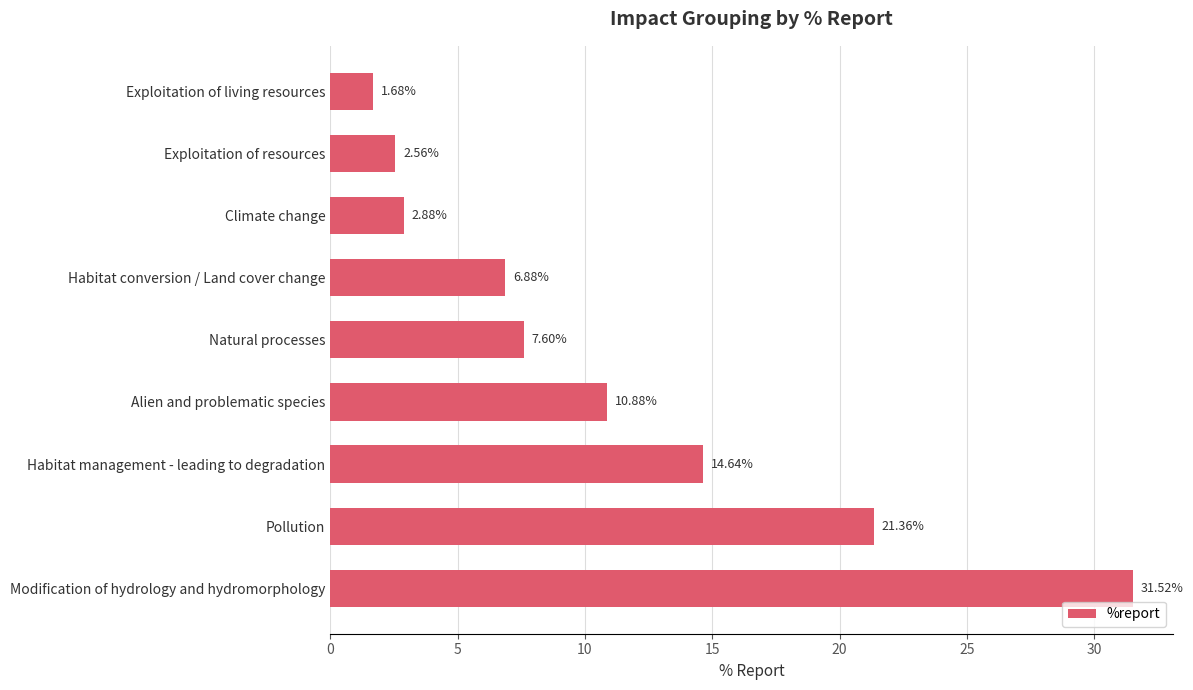

List the labels in order of value, smallest first.

Exploitation of living resources, Exploitation of resources, Climate change, Habitat conversion / Land cover change, Natural processes, Alien and problematic species, Habitat management - leading to degradation, Pollution, Modification of hydrology and hydromorphology